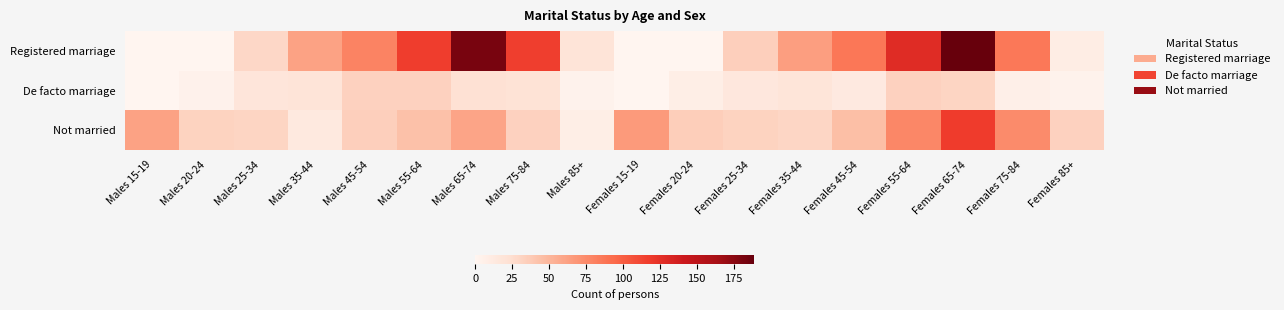

Which series changed the most between Males 15-19 and Males 85+?

Not married